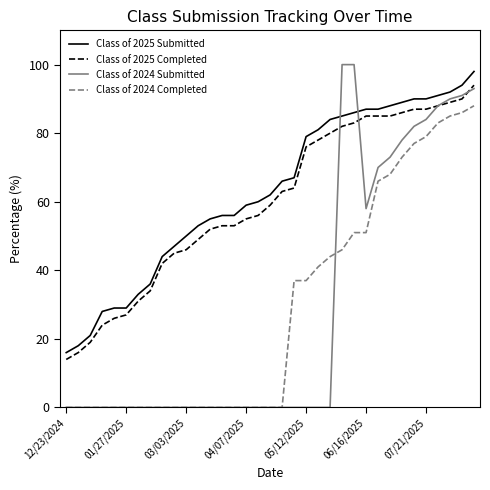

Which series has the largest range (max minus min)?

Class of 2024 Submitted